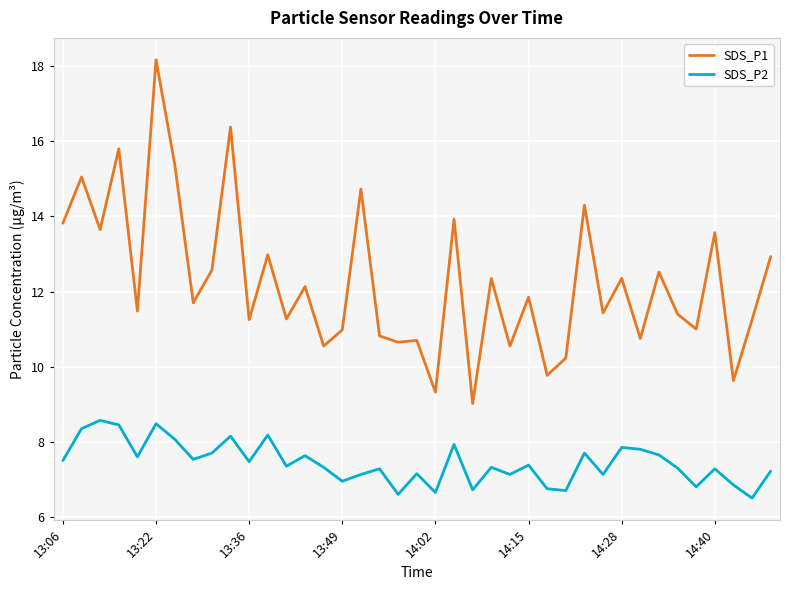

Which series has the largest total across all categories?

SDS_P1